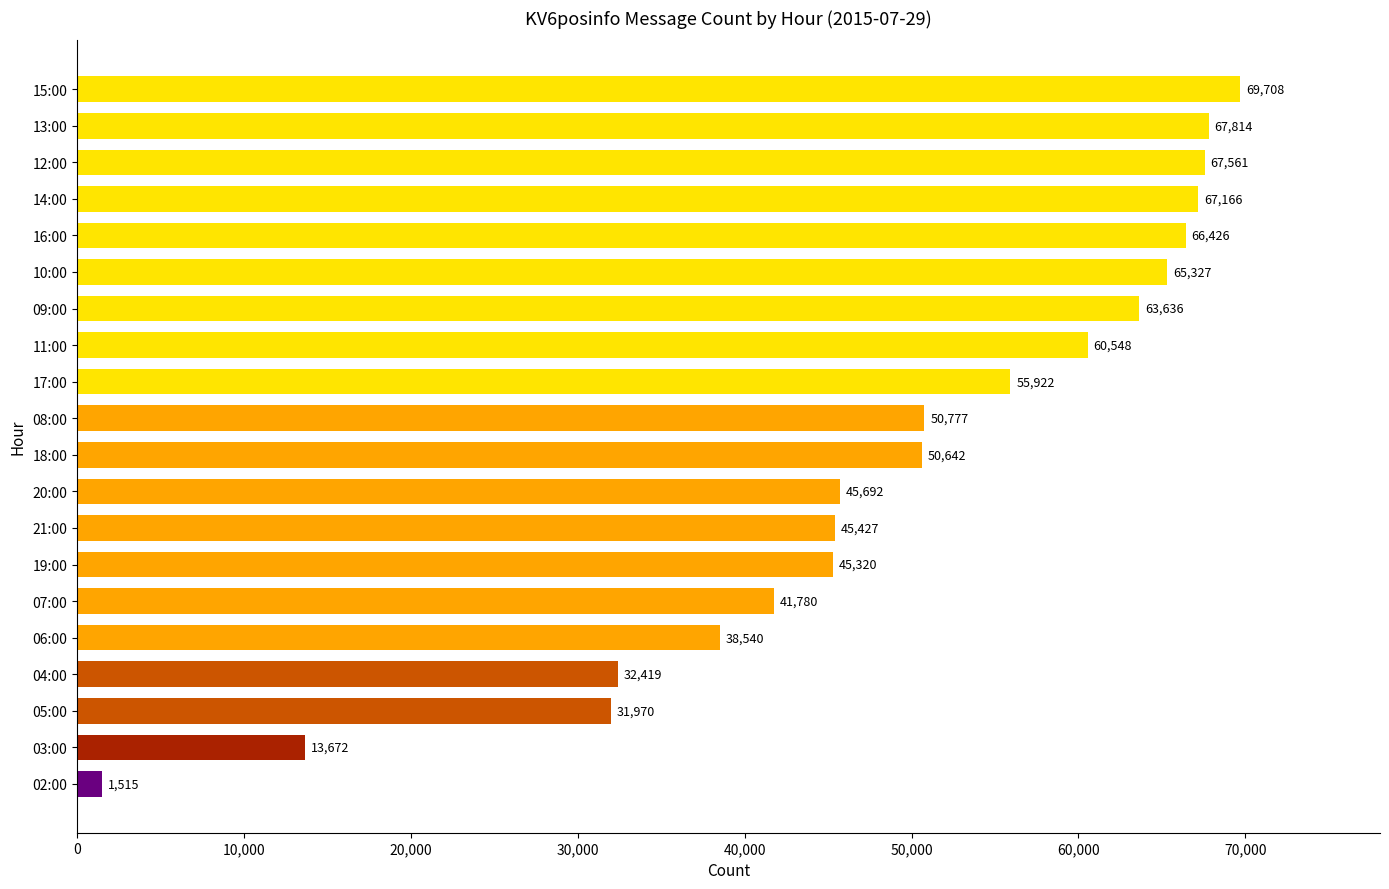

What is the greatest value displayed?

69708